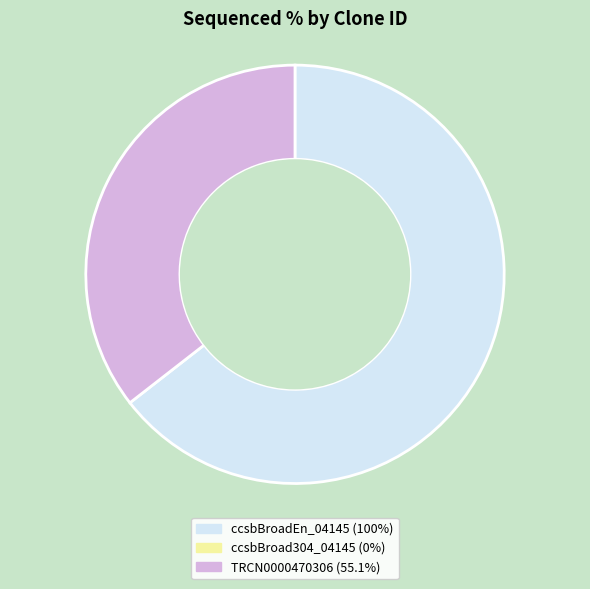

Is there a majority slice in this chart?

Yes